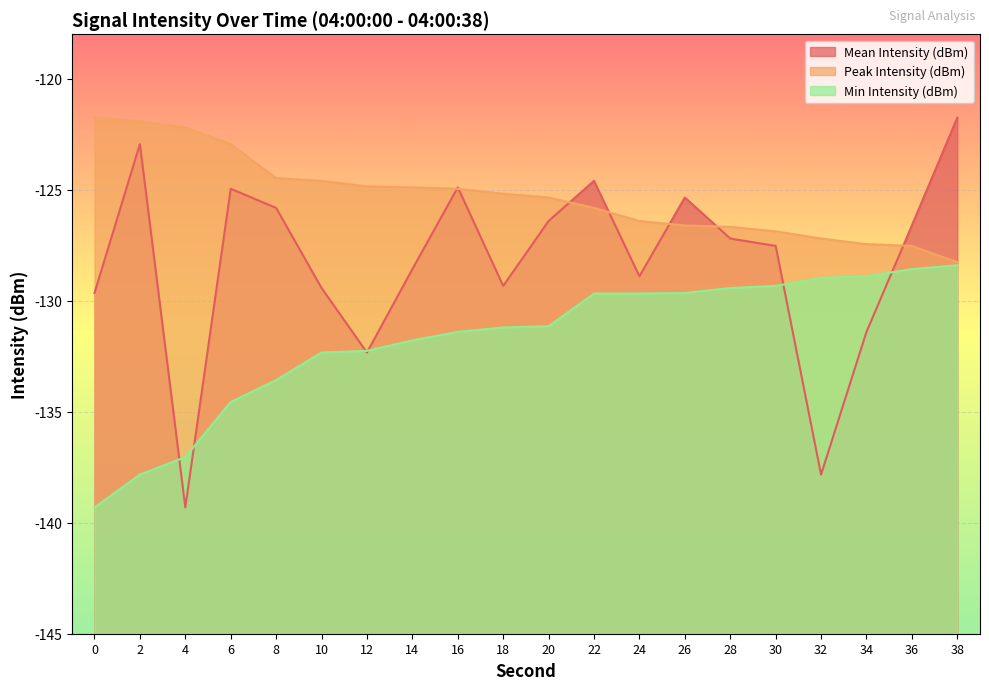

Rank the series at 22 from lowest to highest value.

Min Intensity (dBm), Peak Intensity (dBm), Mean Intensity (dBm)